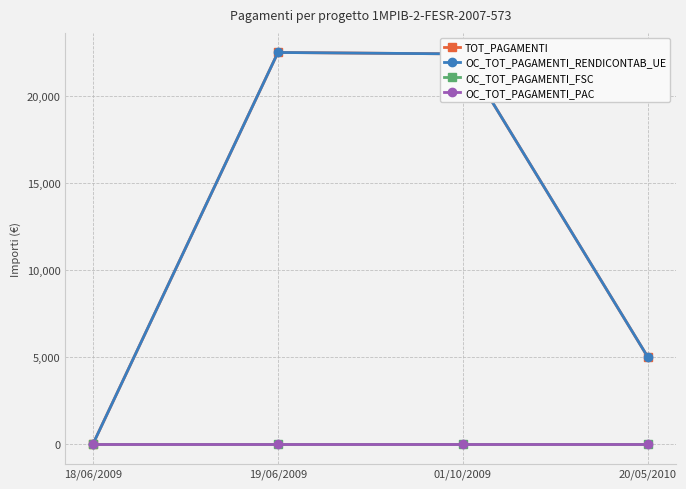

True or false: OC_TOT_PAGAMENTI_RENDICONTAB_UE and OC_TOT_PAGAMENTI_PAC cross at least once.

False